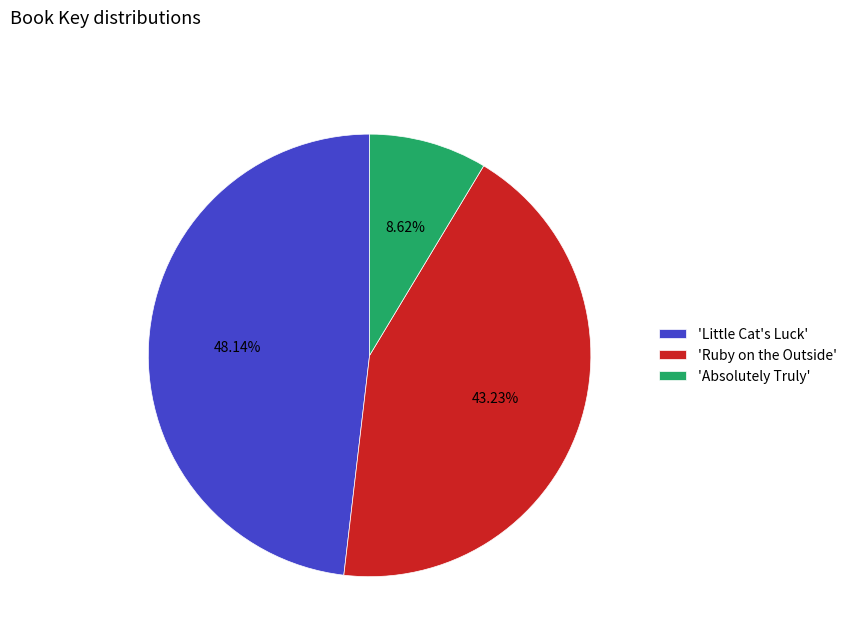

Is there any slice that represents more than half of the pie?

No